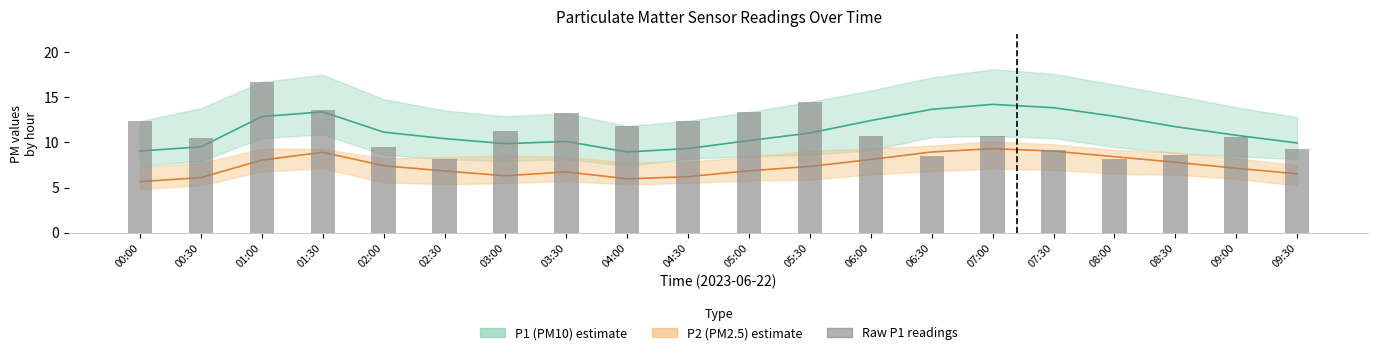

True or false: the data shows 17.9 at 04:00.

False